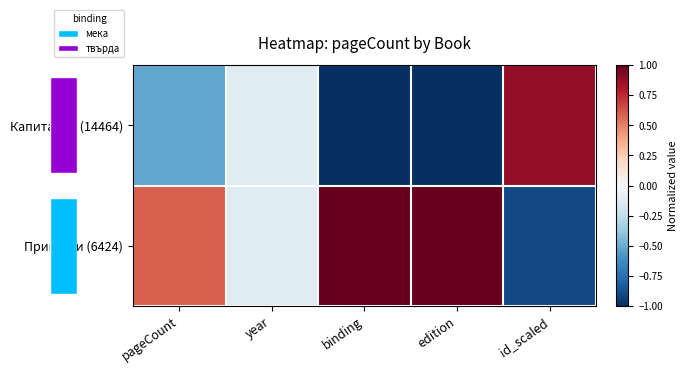

At which category is the sum across all series the highest?

pageCount